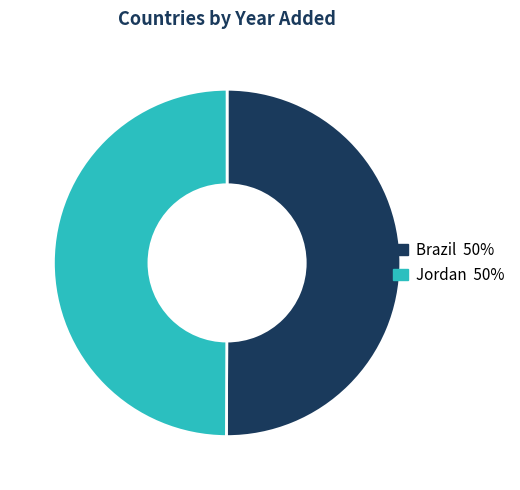

Approximately how many times larger is the value at Brazil compared to Jordan?

1.0